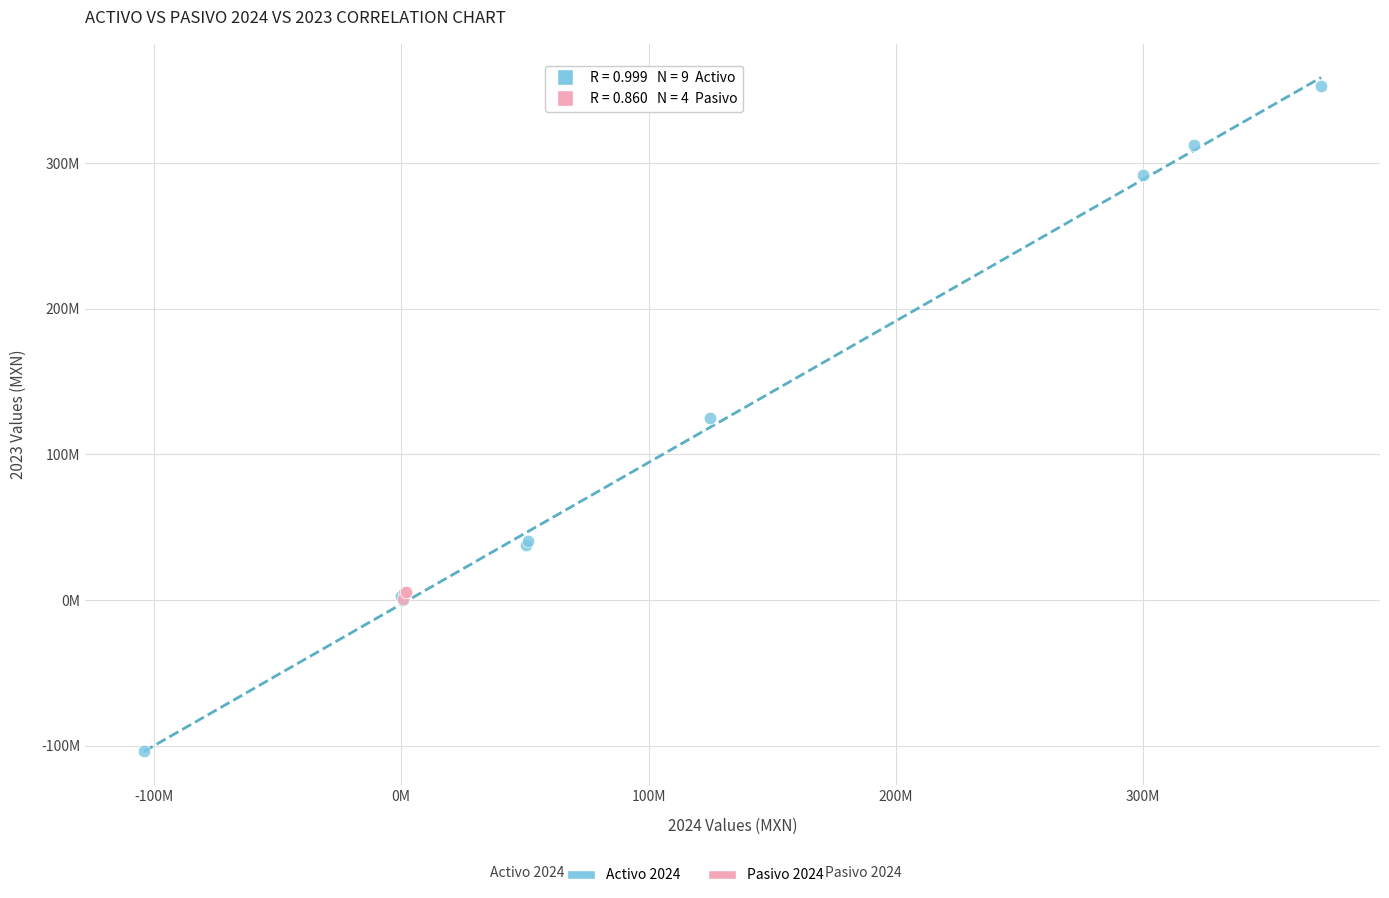

Which series contains the highest Y value?

Activo 2024